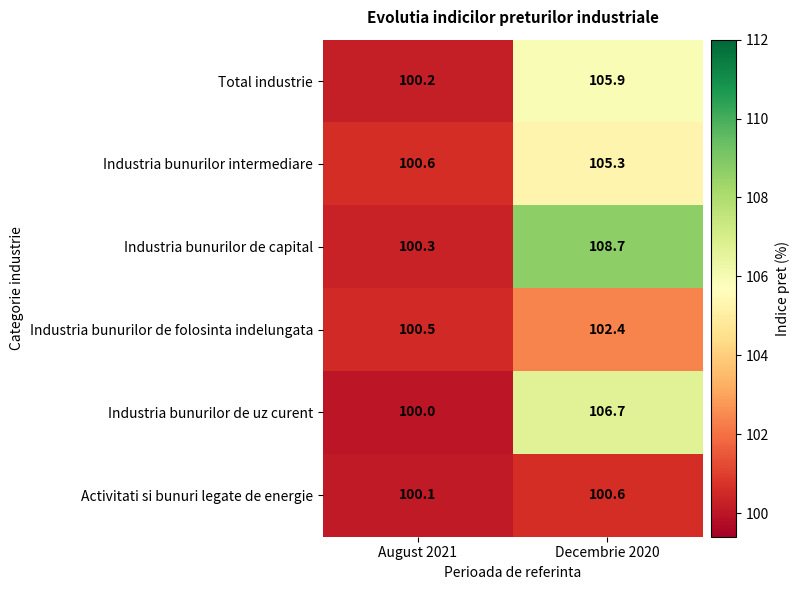

Which label corresponds to the largest value in the chart?

Decembrie 2020